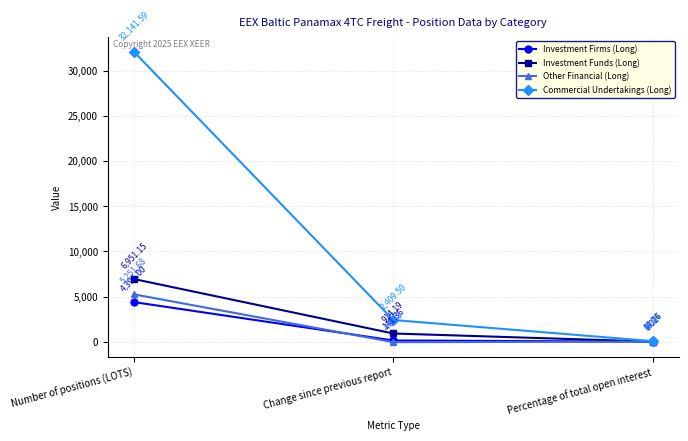

What position from the left is Percentage of total open interest?

3